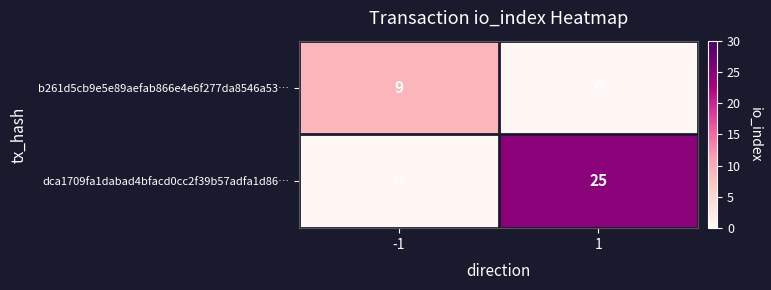

What value does the b261d5cb9e5e89aefab866e4e6f277da8546a53… series have at -1?

9